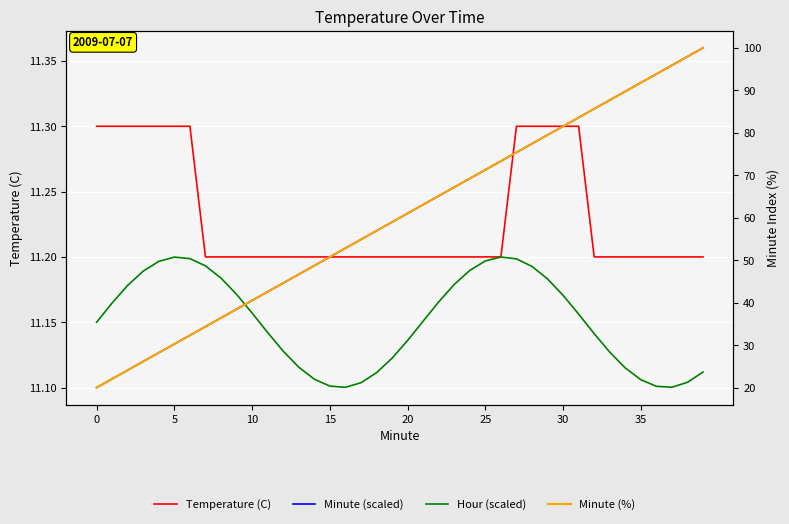

What is the highest value of the Hour (scaled) series?

11.2